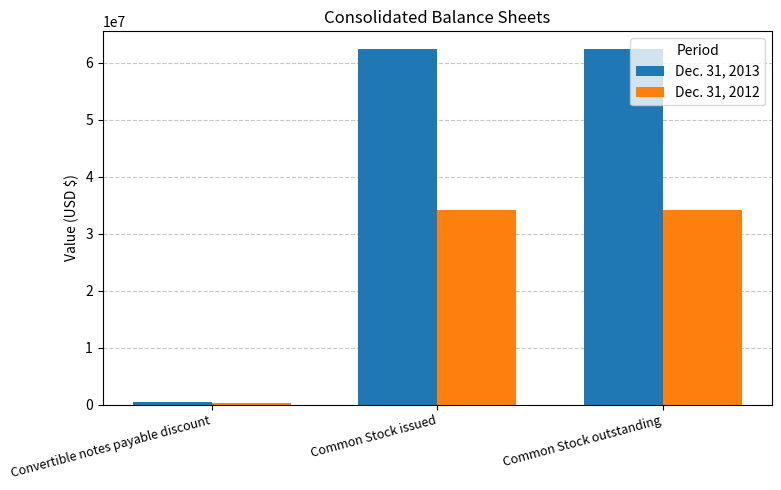

Count the Dec. 31, 2013 values in the range 442118 to 62425966.

3